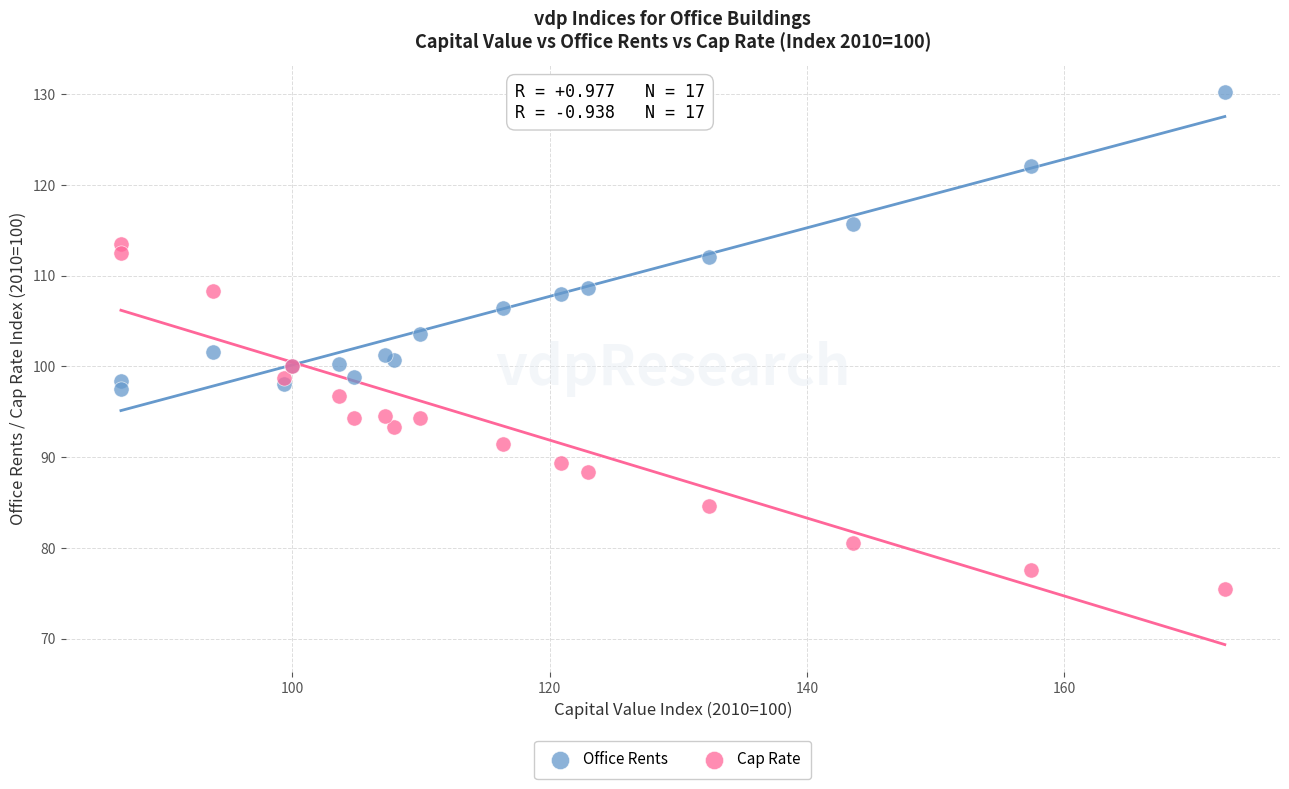

Which series reaches the maximum Y coordinate?

Office Rents